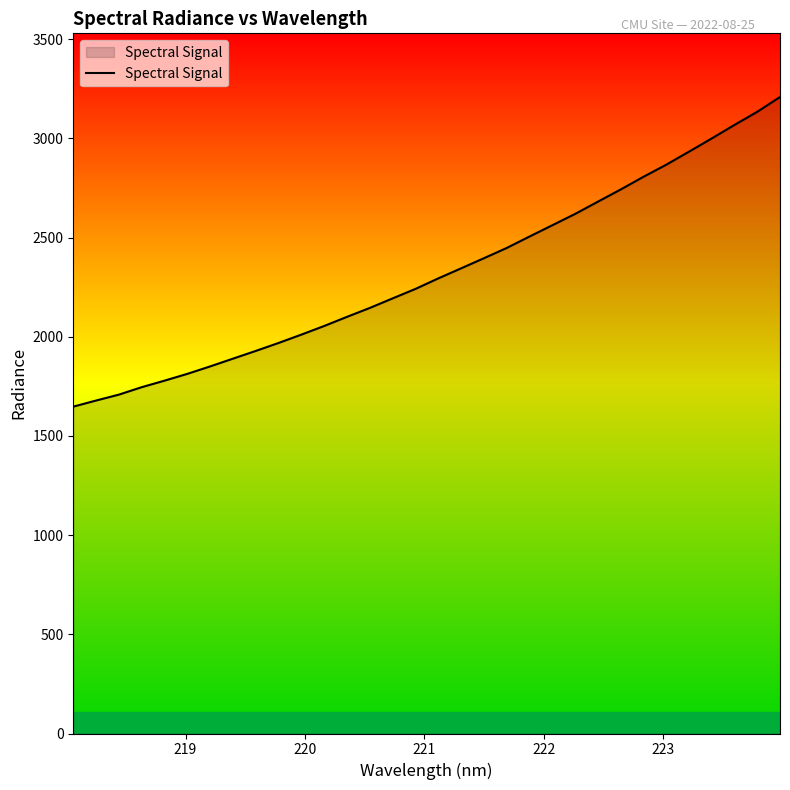

What is the maximum value shown in the chart?

3209.1